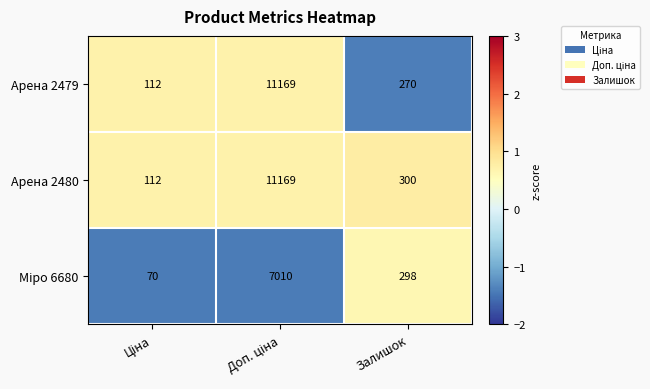

What is the difference between the highest and lowest values at Залишок?

30